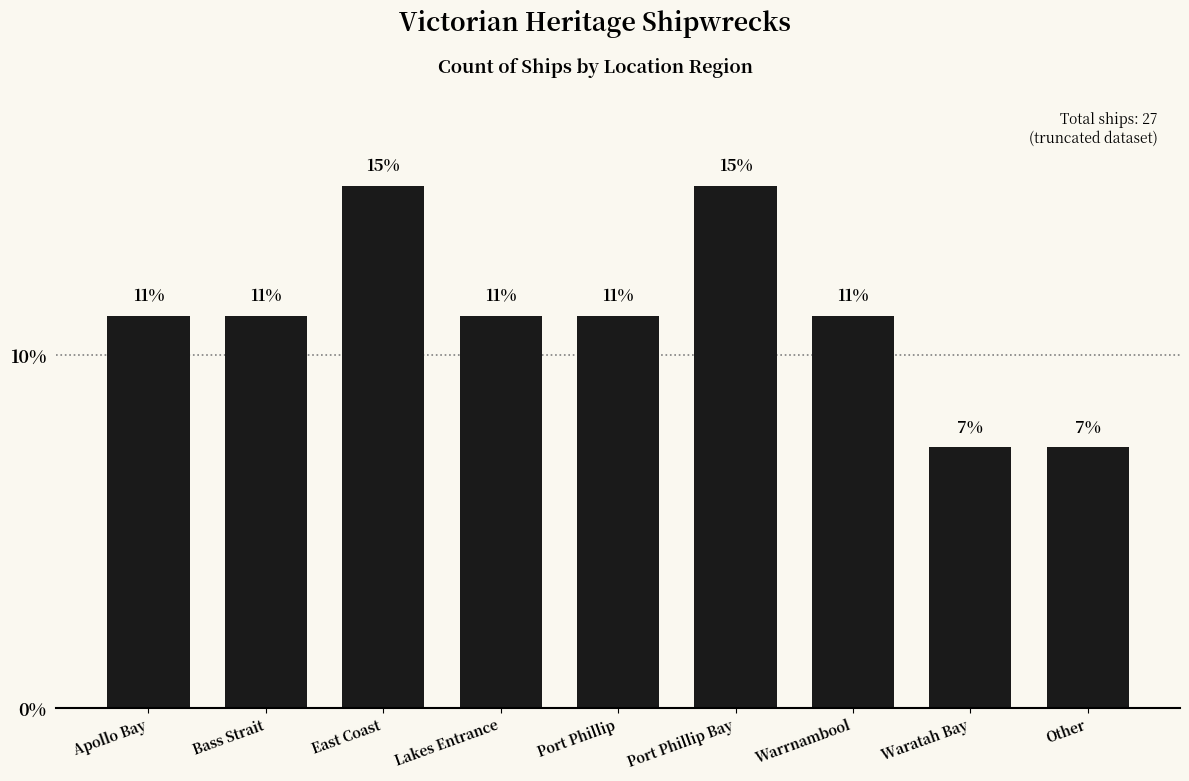

What is the change in value from Bass Strait to Port Phillip Bay?

+3.7